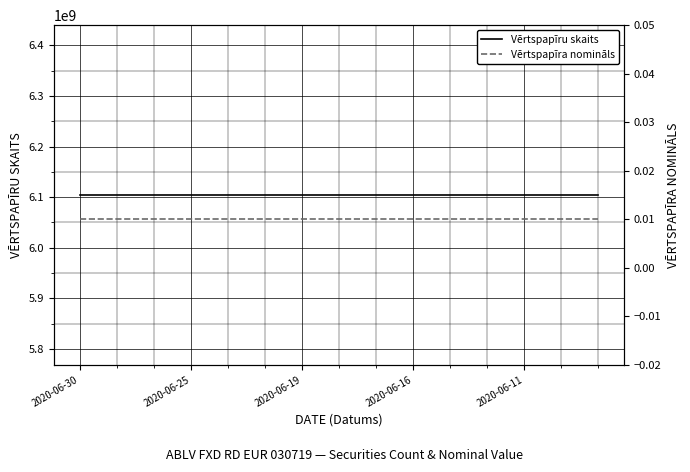

At how many categories does at least one series exceed 864611675?

15